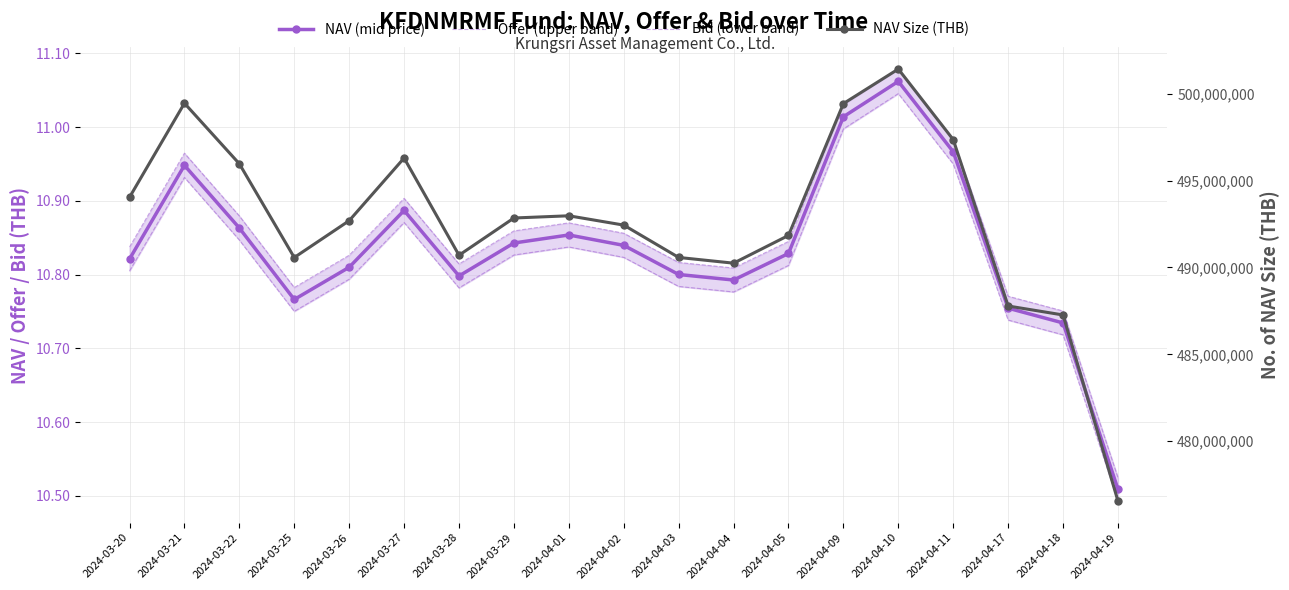

Is this an area chart (filled region under the line)?

No